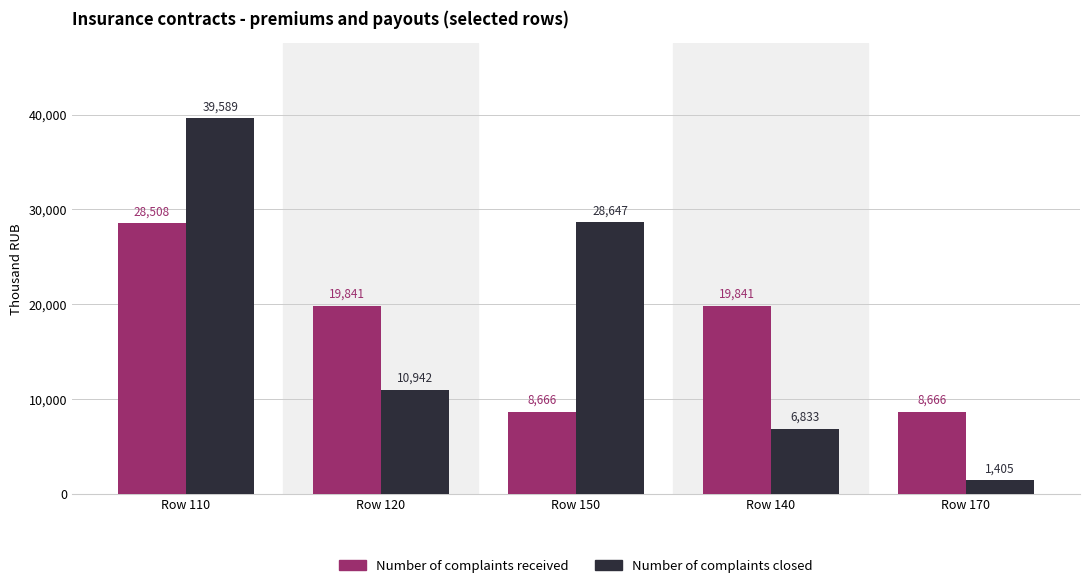

True or false: Number of complaints received has a value of 12678.7 at Row 150.

False